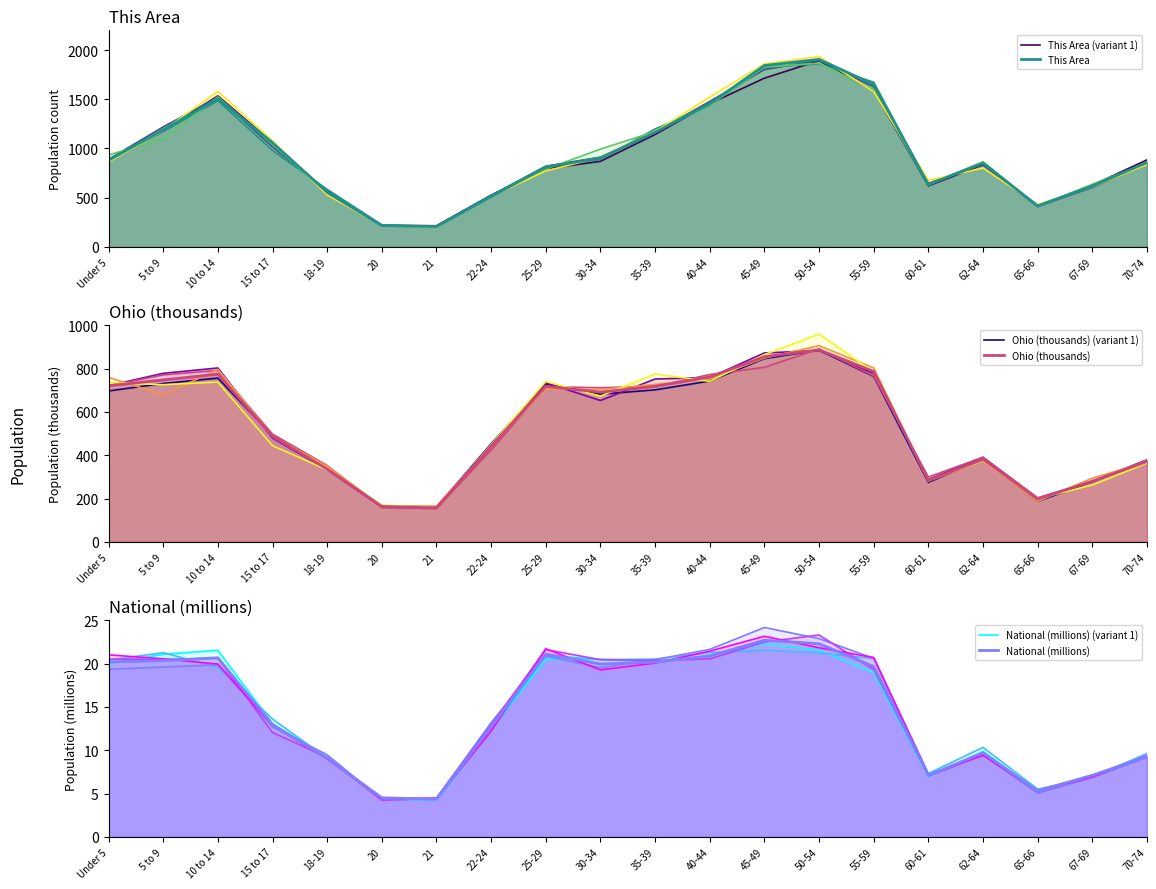

Which series has the largest total across all categories?

This Area